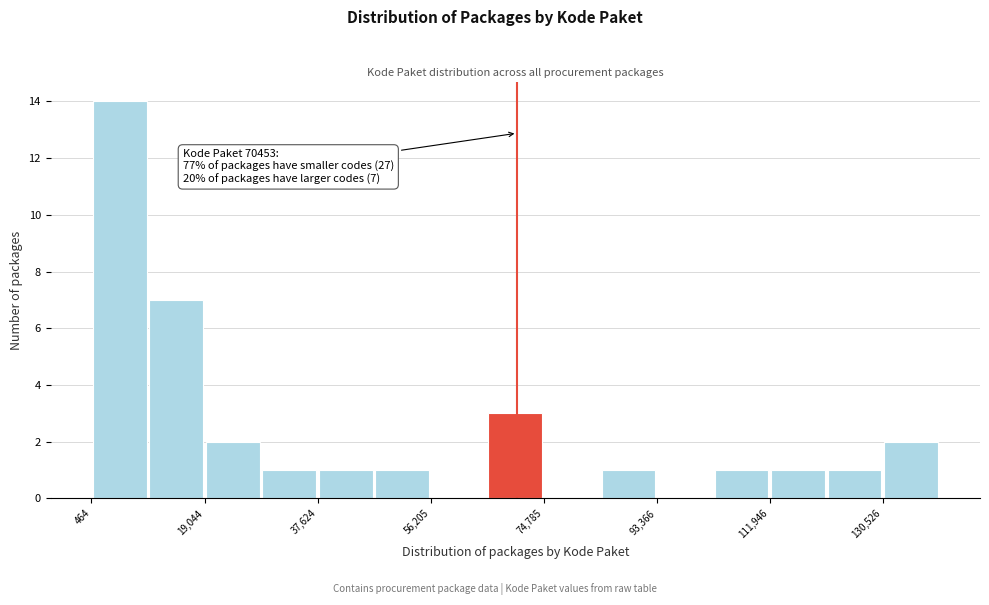

Over which range of the x-axis is the bar tallest?

0 to 10000